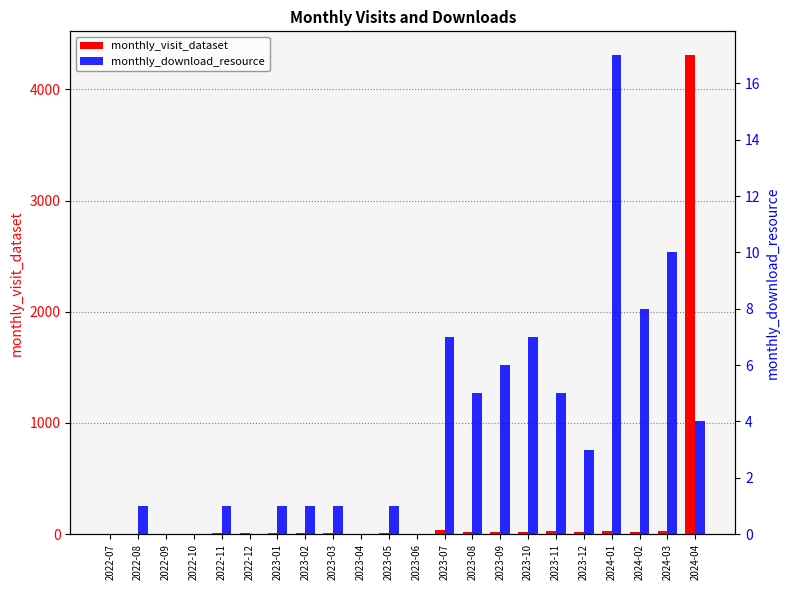

What is the total value across all series at 2022-07?

5